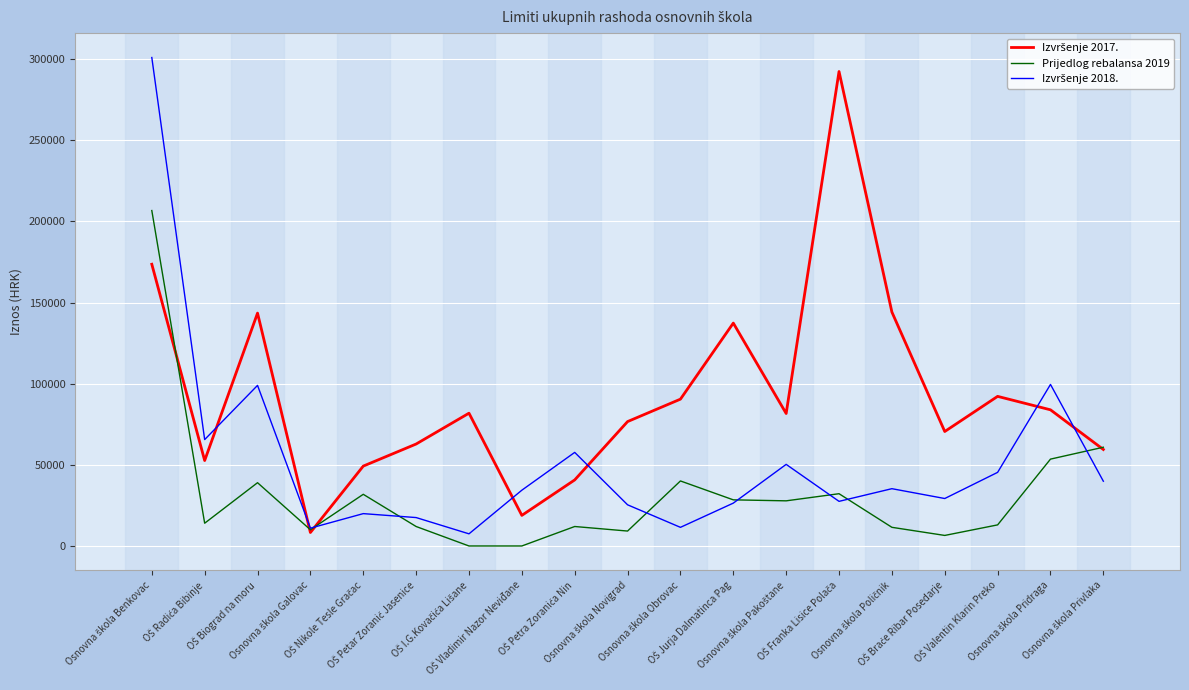

What is the maximum value for Prijedlog rebalansa 2019?

206736.9